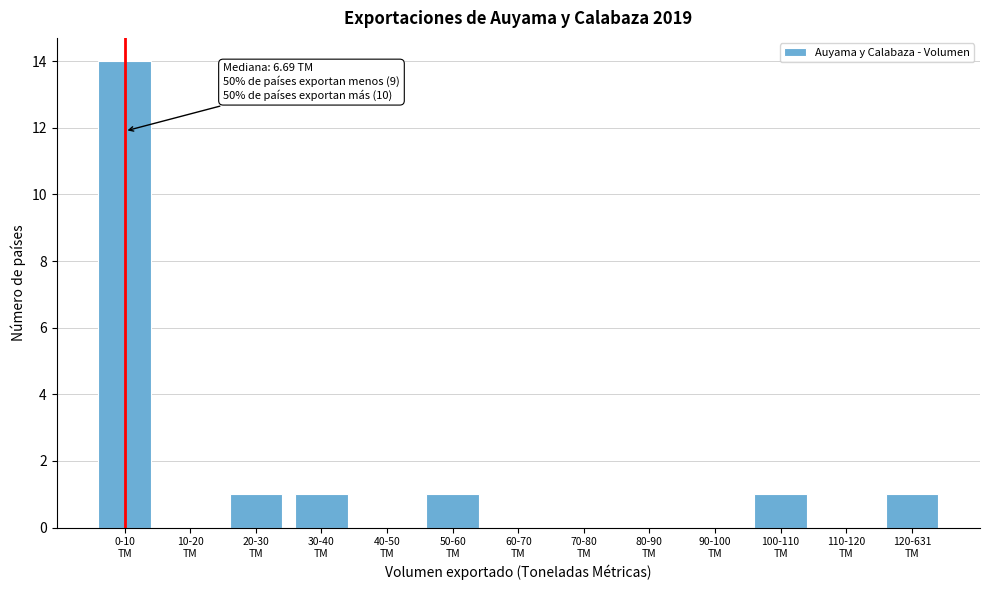

What is the greatest value displayed?

14